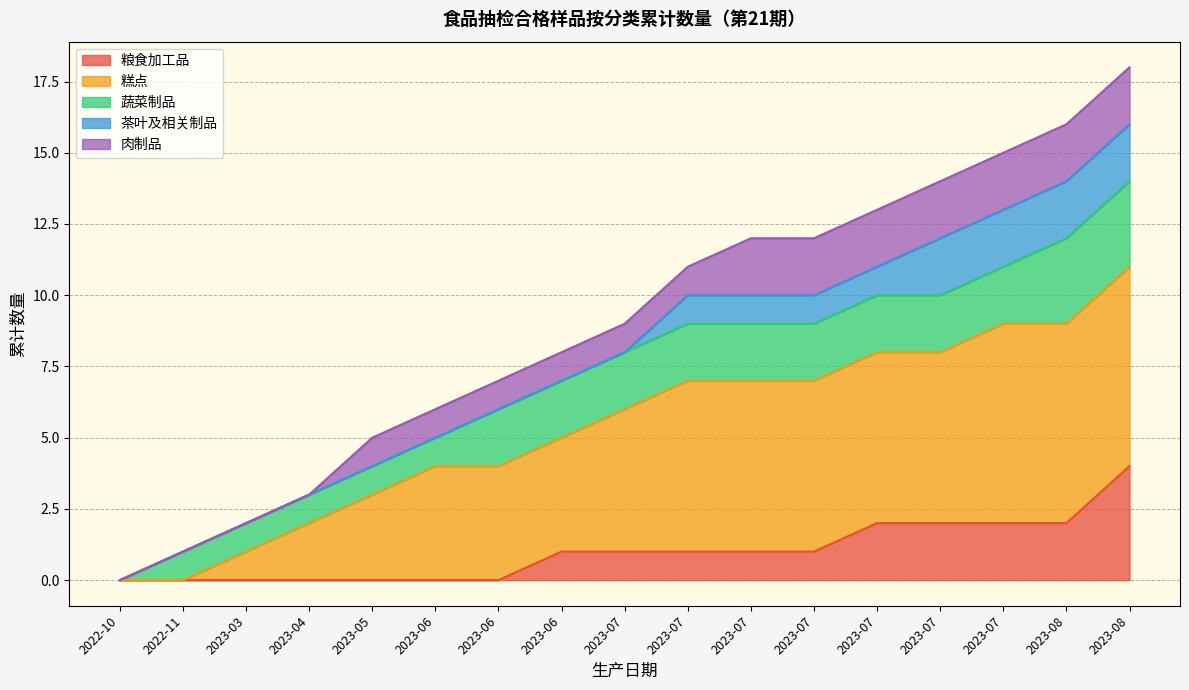

True or false: 糕点 and 蔬菜制品 cross at least once.

False